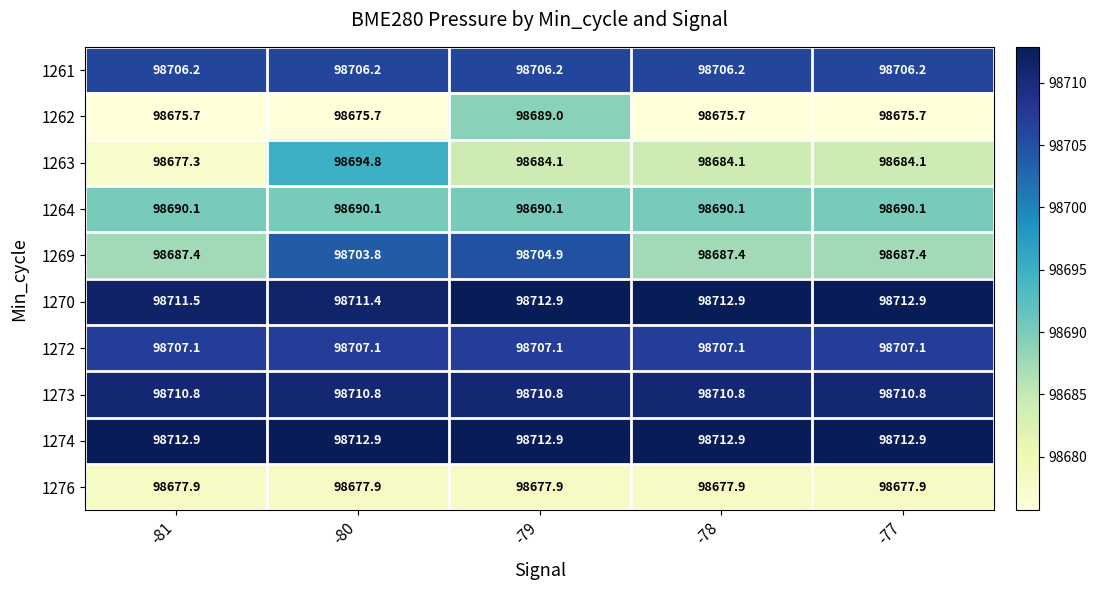

Which series has the largest total across all categories?

1274